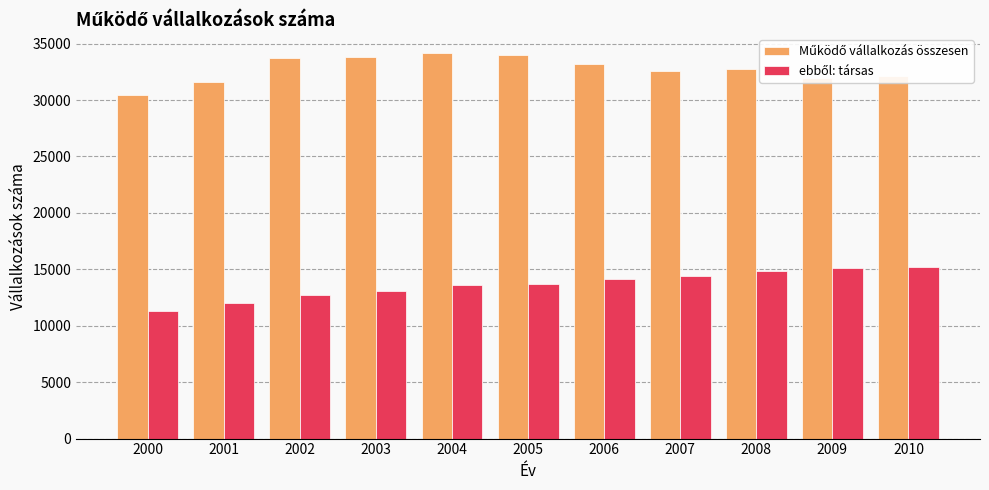

What is the minimum value shown in the chart?

11316